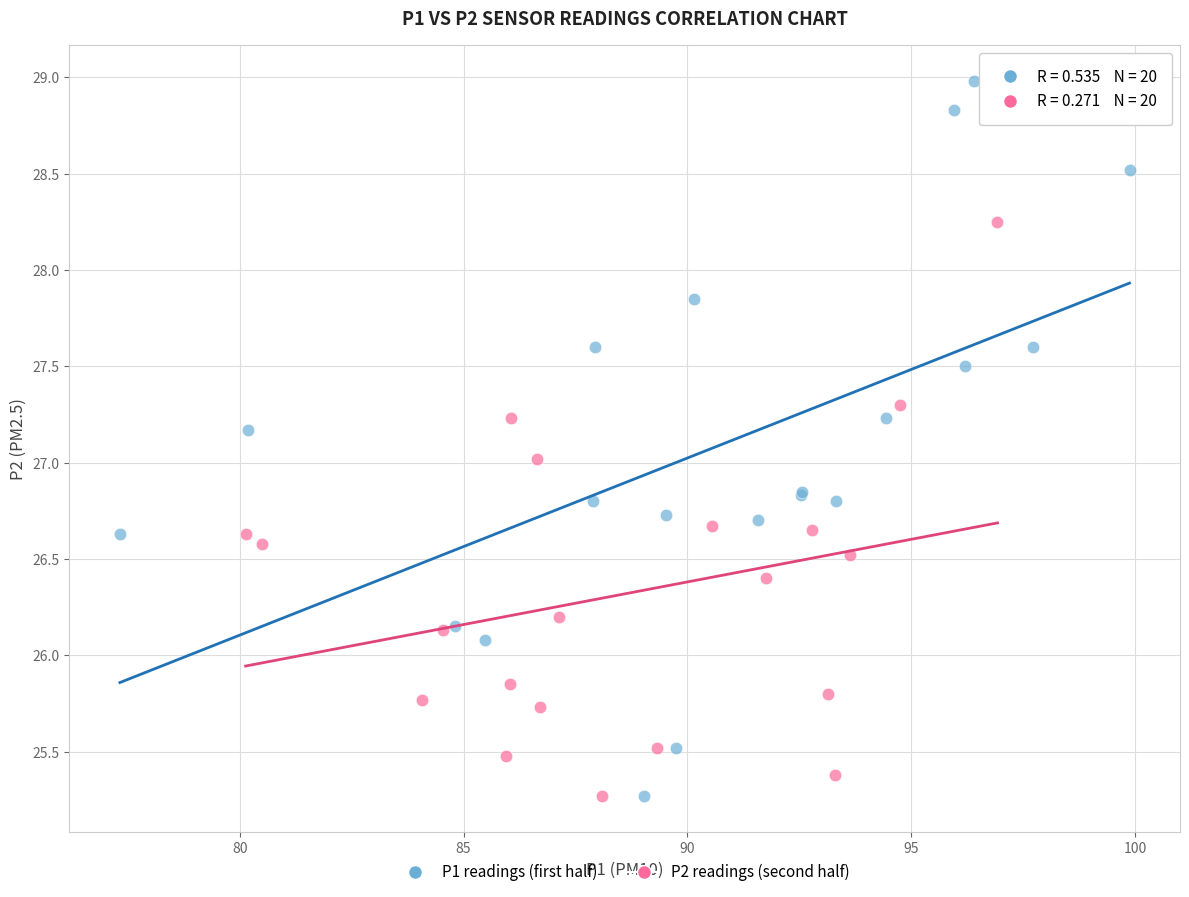

Which series has the largest Y range (max minus min)?

P1 readings (first half)